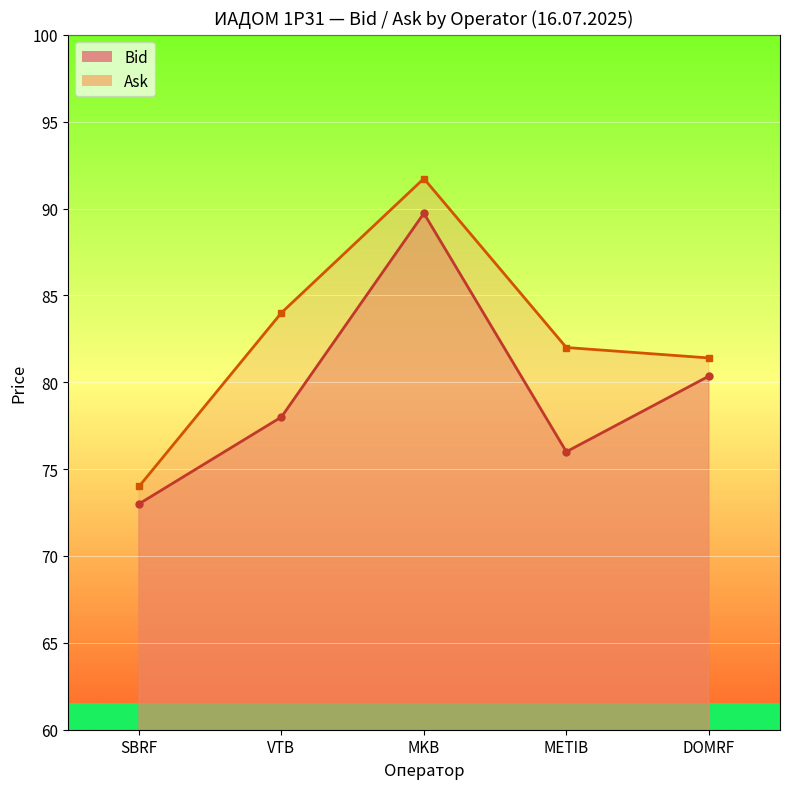

What is the difference between the maximum and minimum values in the Ask series?

17.7